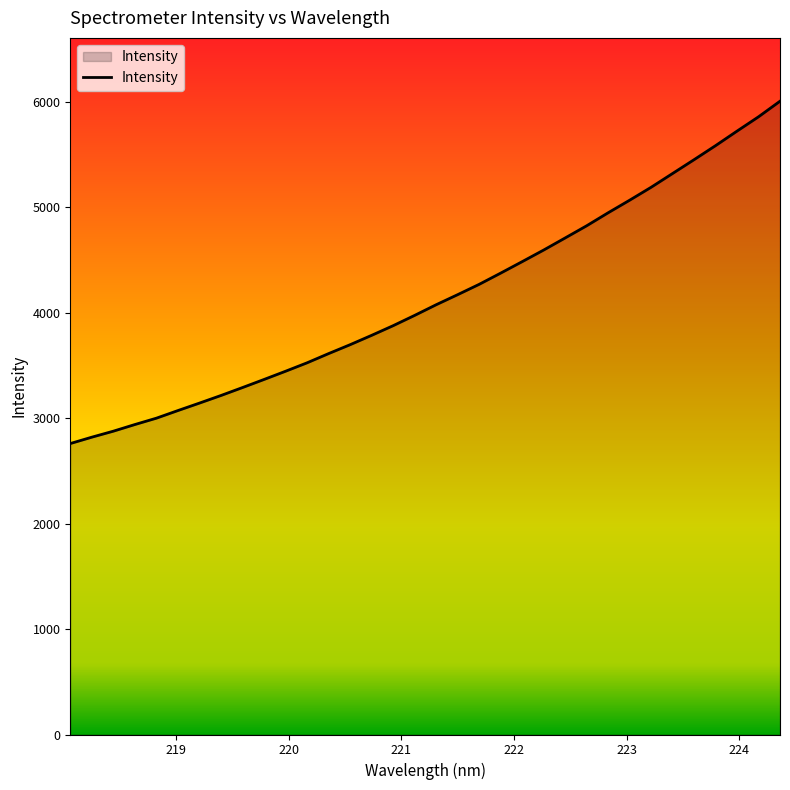

What is the smallest value displayed?

2759.3